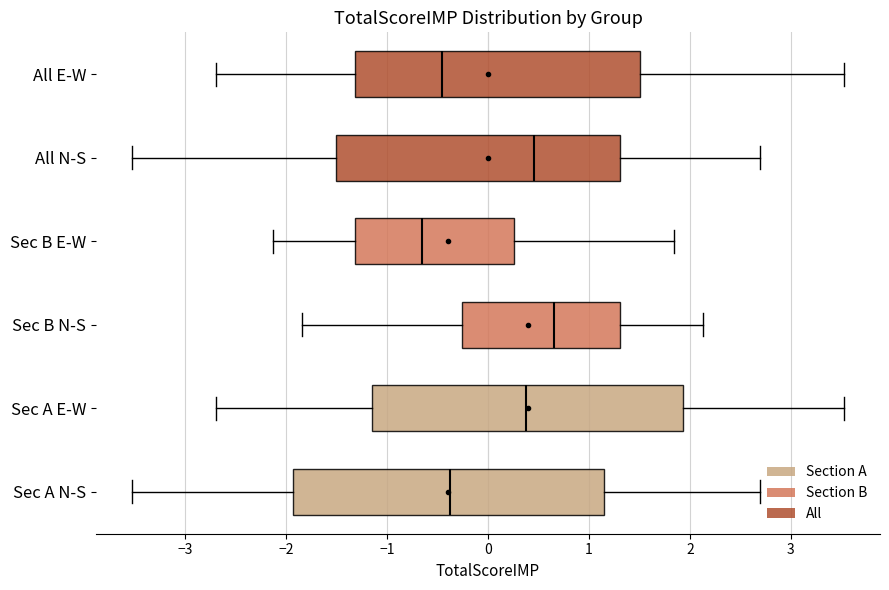

Where is the right edge of the box for All E-W on the x-axis? The values are not printed on the chart, so give them approximately, as read against the axis.

1.5